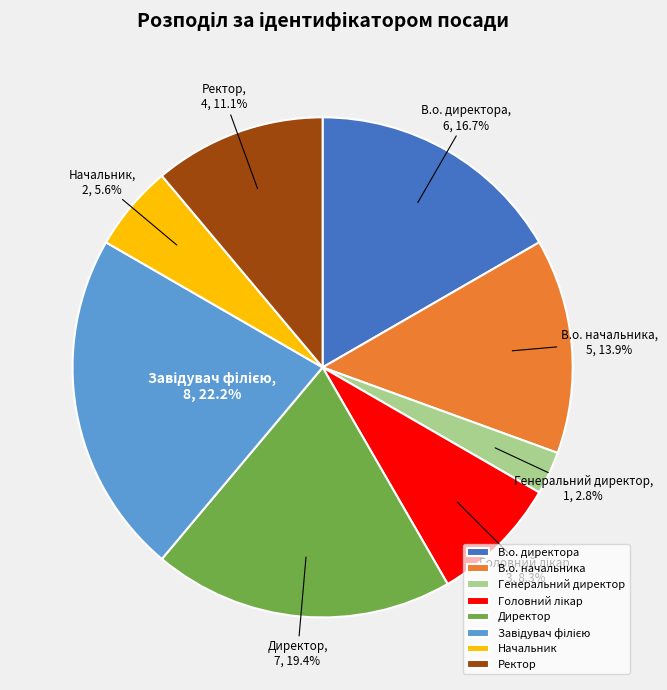

Is there a majority slice in this chart?

No